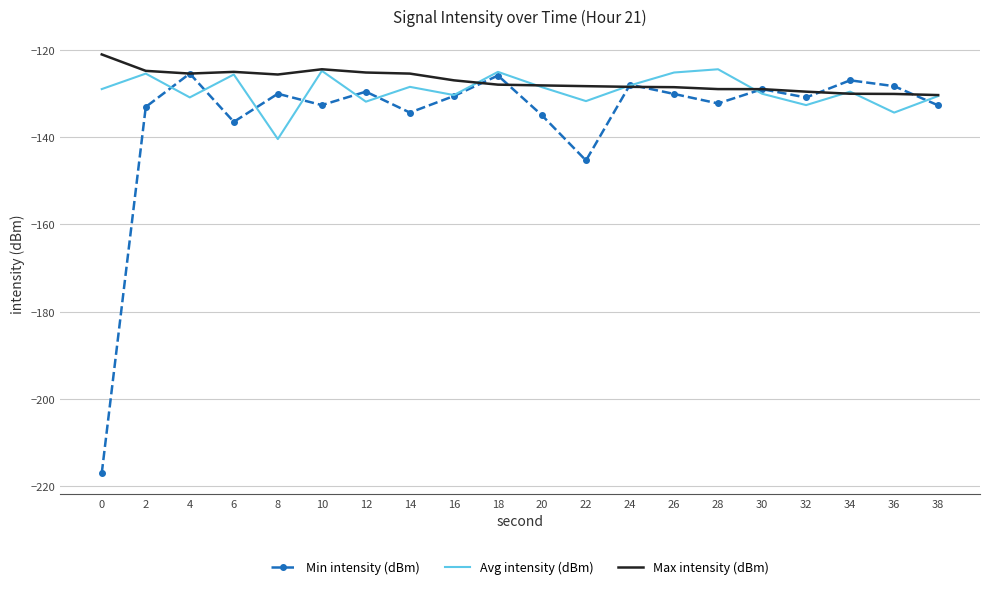

How many series are shown in this chart?

3